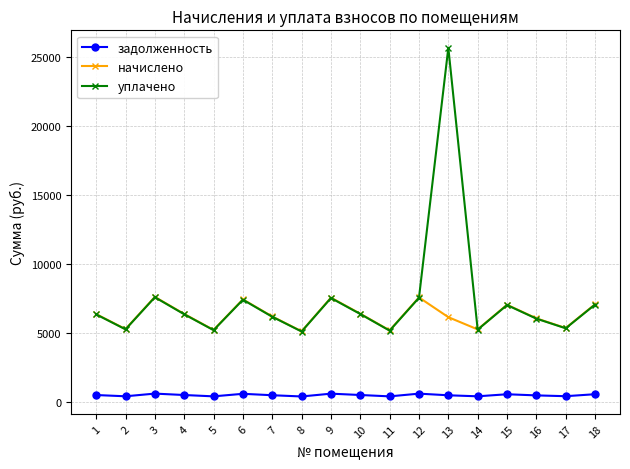

List the series in order of their peak value, lowest first.

задолженность, начислено, уплачено